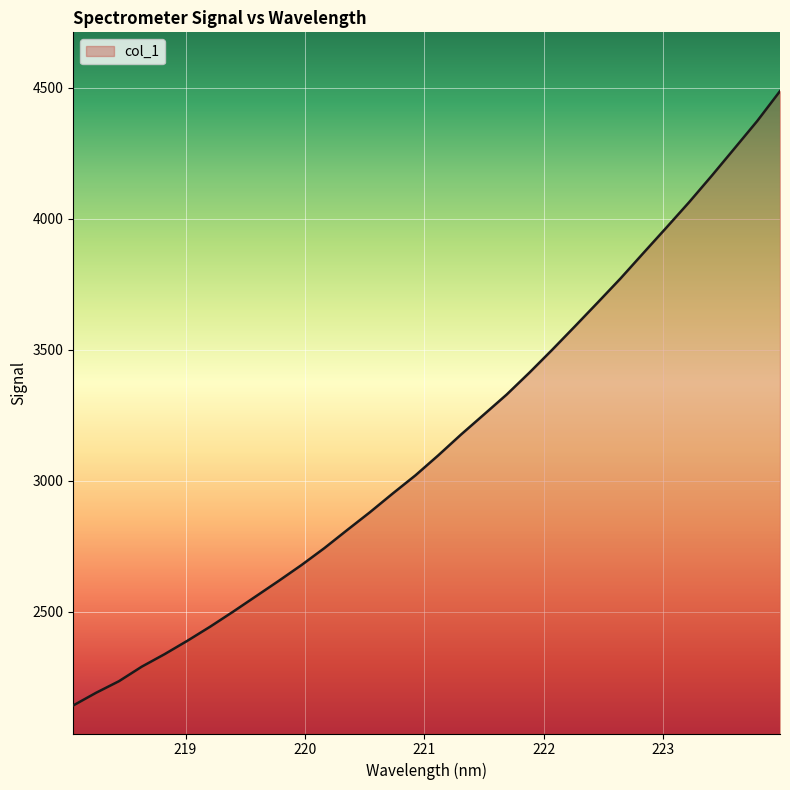

What is the greatest value displayed?

4487.6